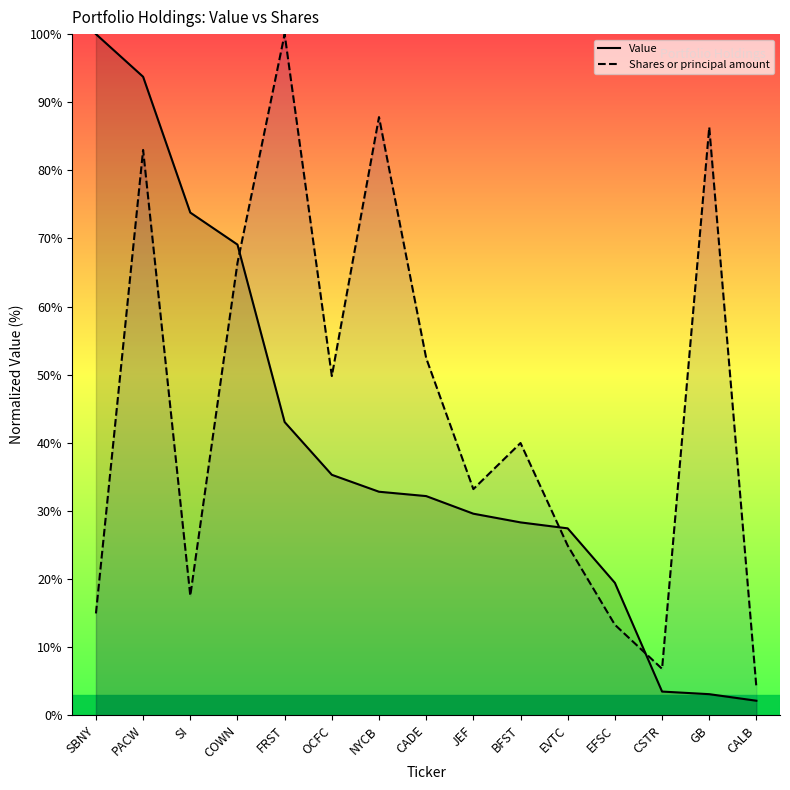

Reading left to right, extract all data points from this chart.

Value: 100.0	93.7	73.8	69.1	43.0	35.3	32.8	32.2	29.6	28.3	27.4	19.4	3.5	3.1	2.1
Shares or principal amount: 14.9	83.0	17.5	66.4	100.0	49.8	87.8	52.4	33.2	40.0	24.9	13.3	6.8	86.3	4.0